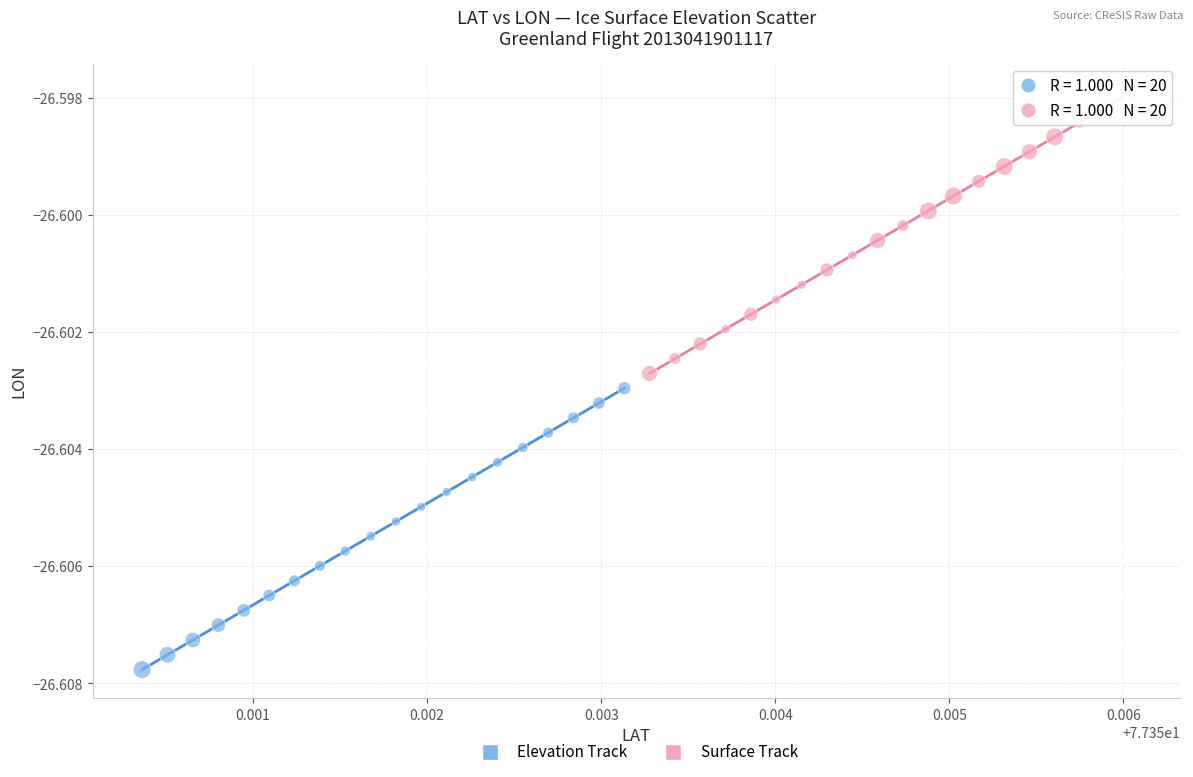

Which series has the largest Y range (max minus min)?

Elevation Track